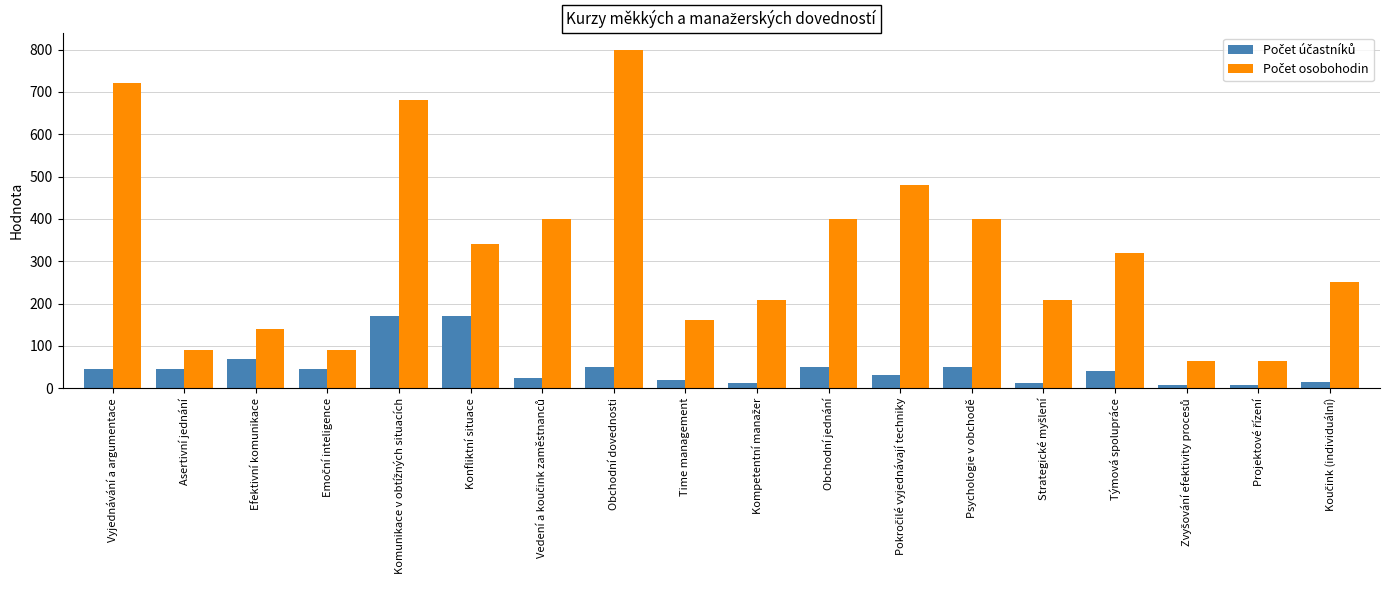

What is the total value across all series at Psychologie v obchodě?

450